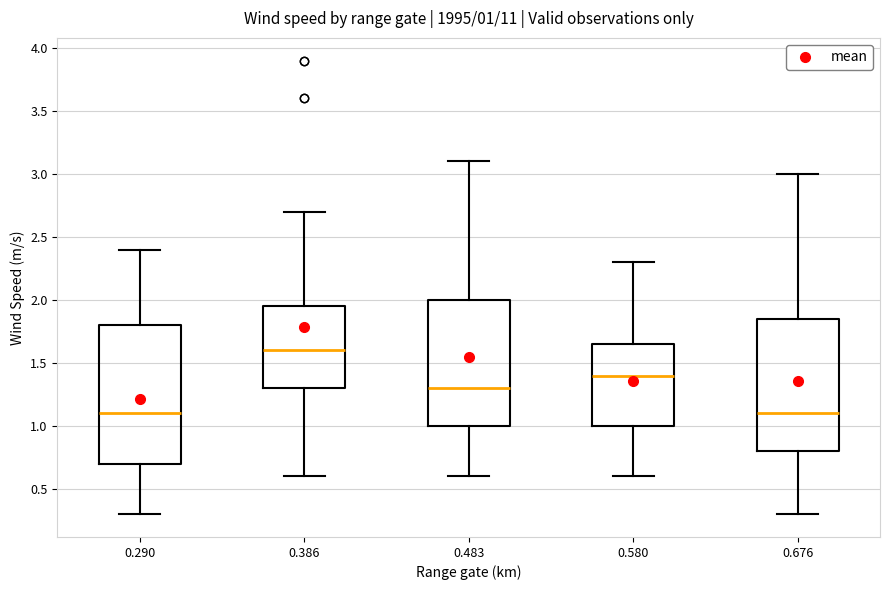

Which box is the tallest, from its lower edge to its upper edge?

0.290